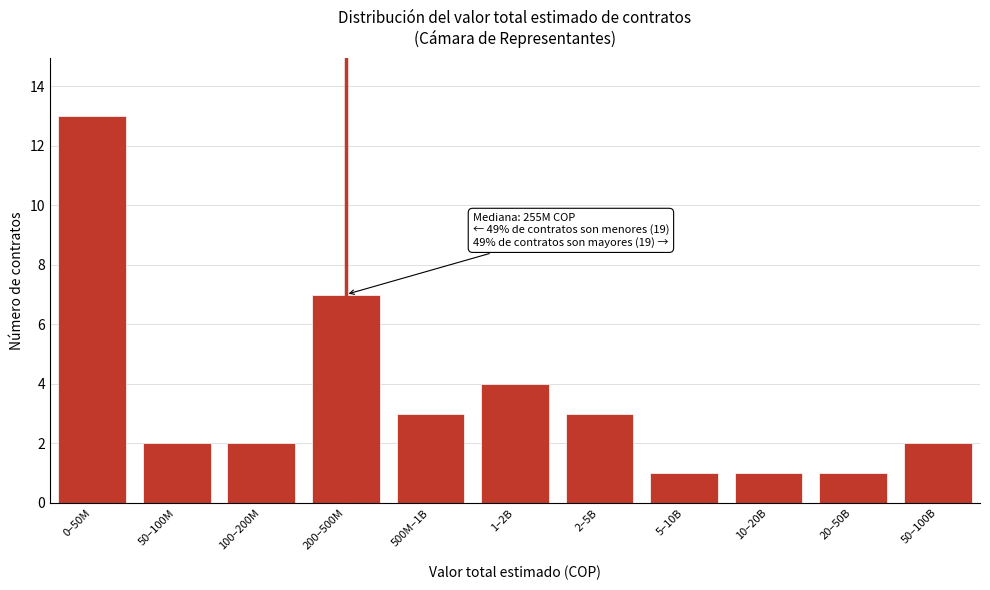

Reading left to right, extract all data points from this chart.

13	2	2	7	3	4	3	1	1	1	2